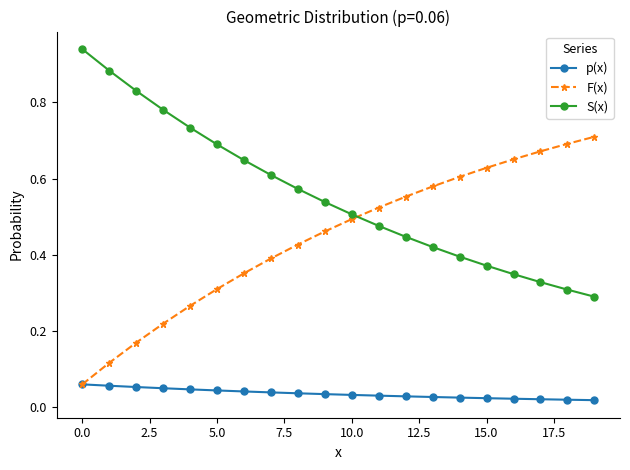

Which series has the largest total across all categories?

S(x)